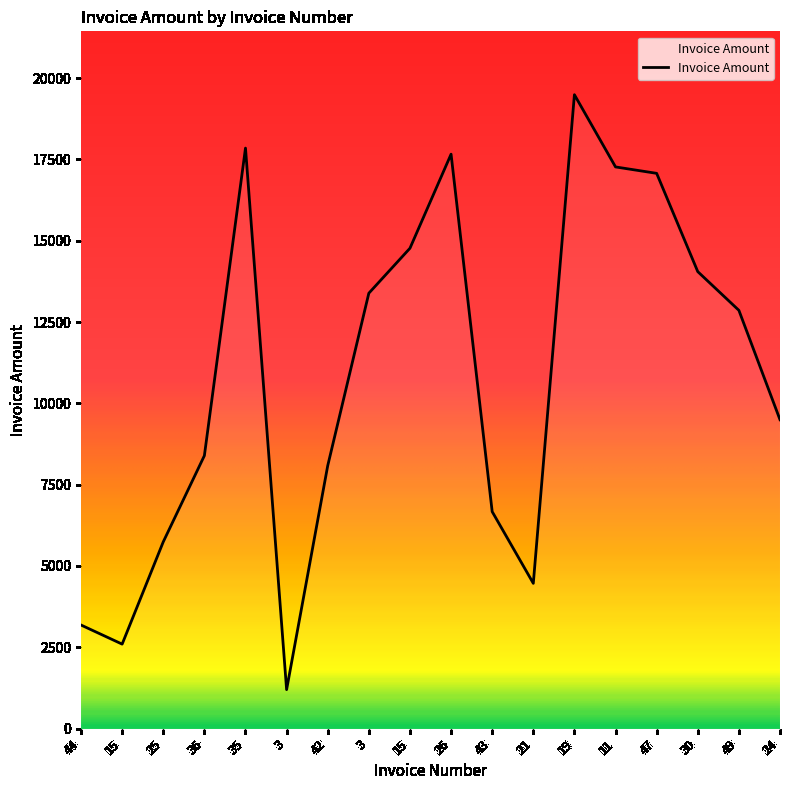

How many interior local valleys (lower than both neighbors) does the data have?

3